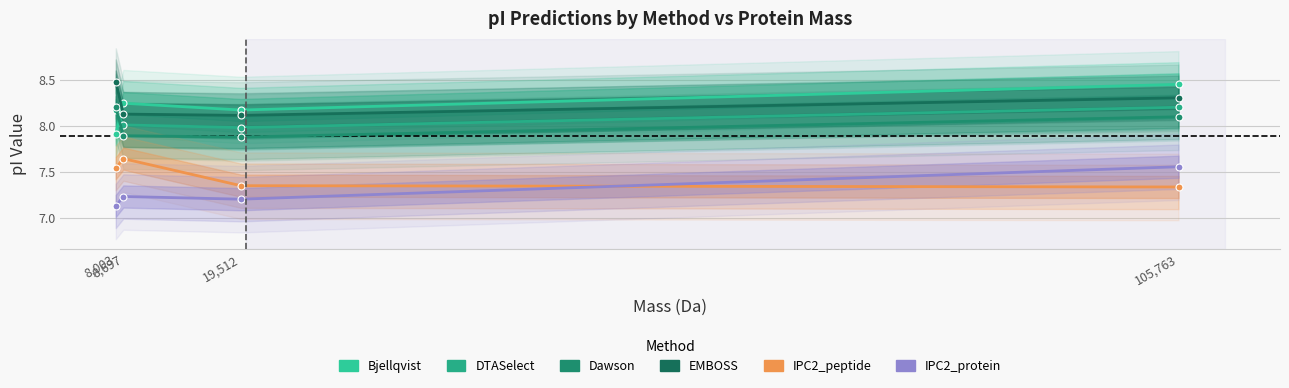

At which label is Dawson closest to 8?

105,763